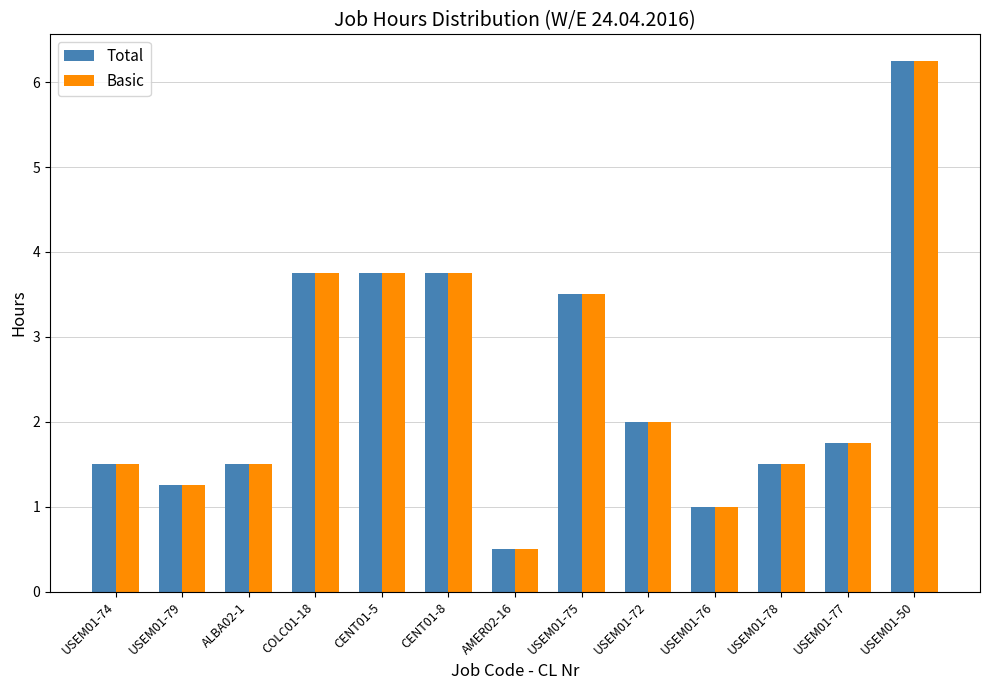

What is the sum of all Basic values?

32.0